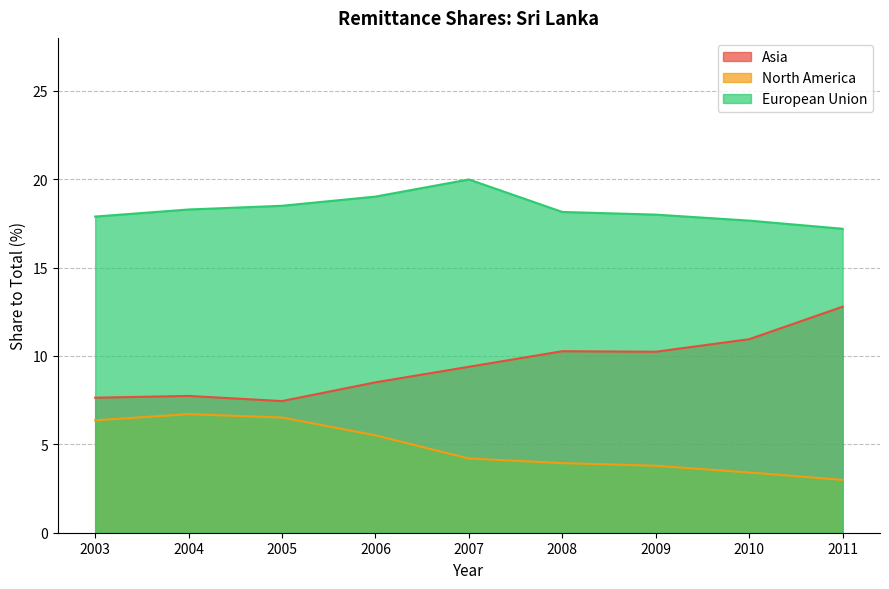

Between 2007 and 2010, which series saw the biggest shift?

European Union